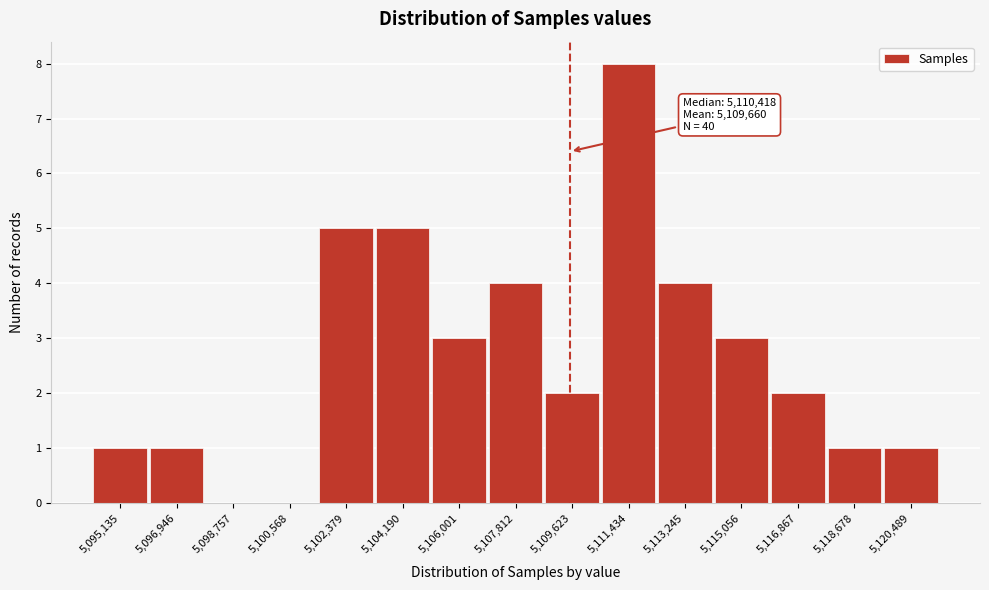

Reading left to right, list all the values displayed in this chart.

5,095,135=1	5,096,946=1	5,098,757=0	5,100,568=0	5,102,379=5	5,104,190=5	5,106,001=3	5,107,812=4	5,109,623=2	5,111,434=8	5,113,245=4	5,115,056=3	5,116,867=2	5,118,678=1	5,120,489=1